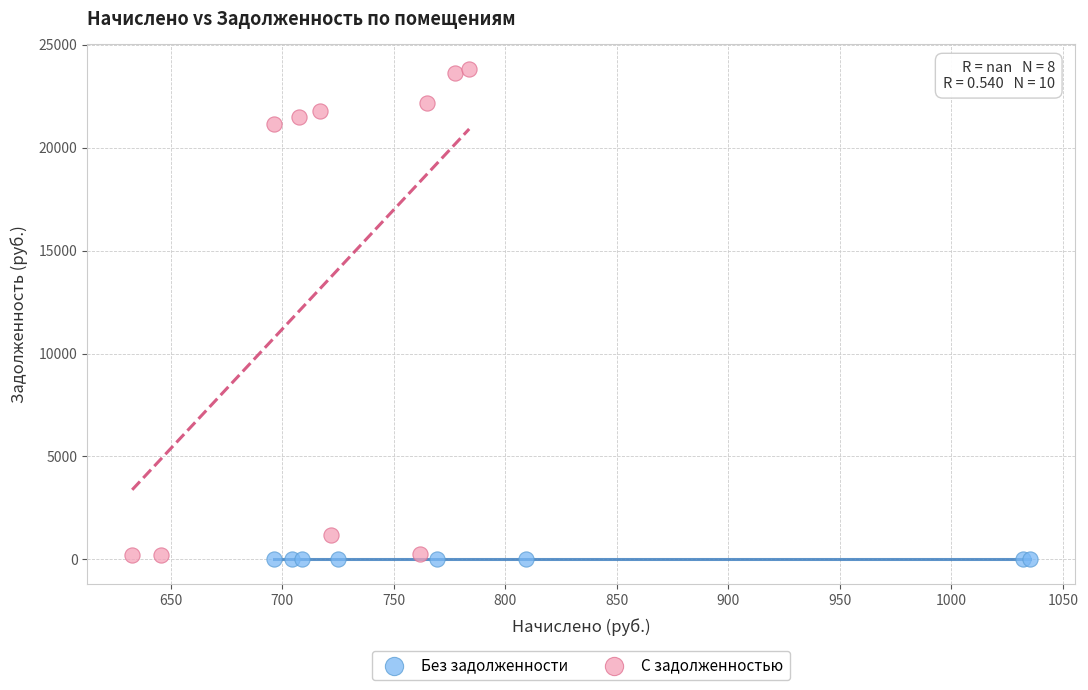

Which series reaches the minimum Y coordinate?

Без задолженности